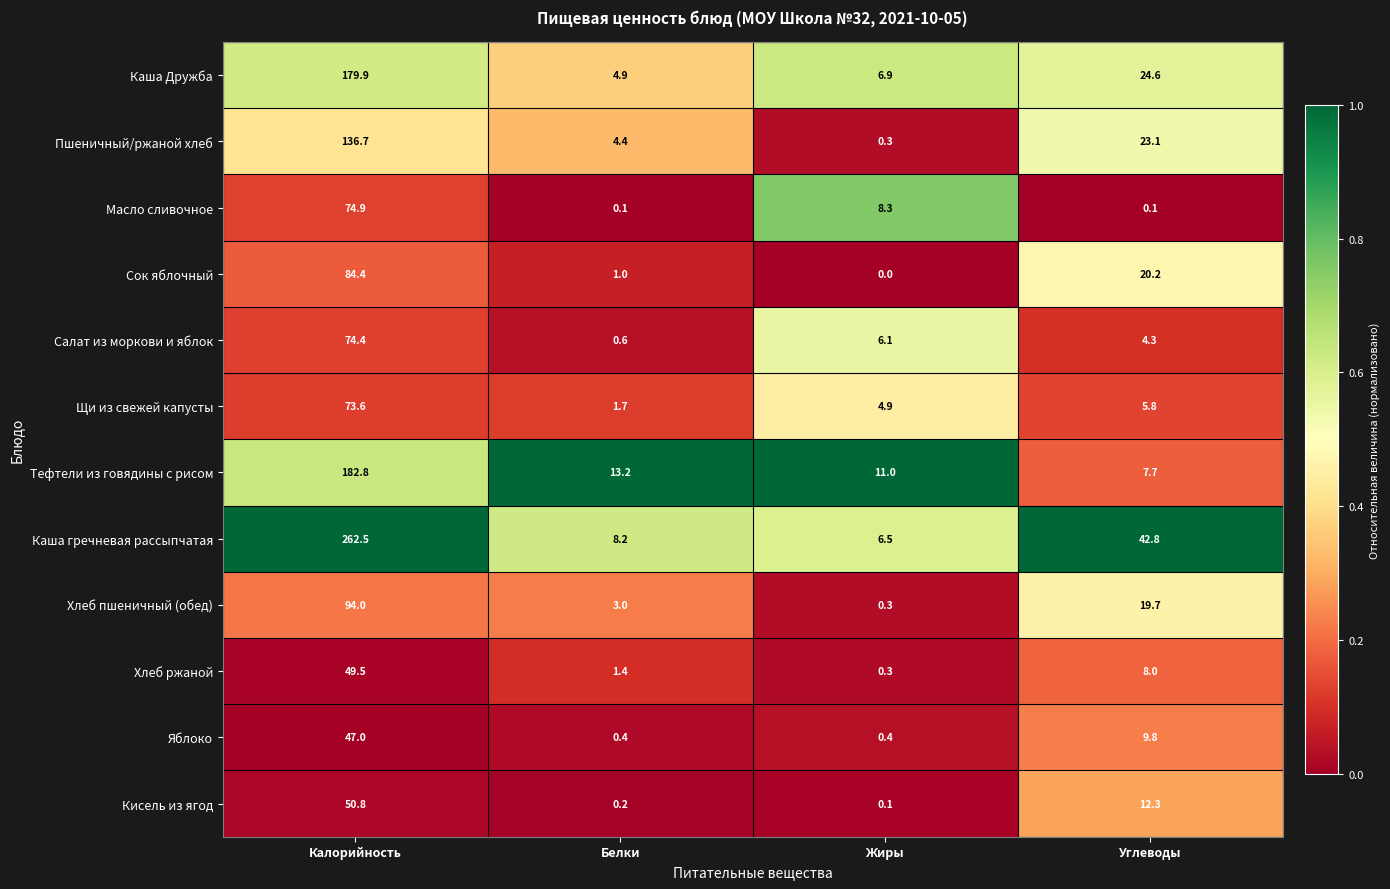

At which category is the sum across all series the highest?

Калорийность